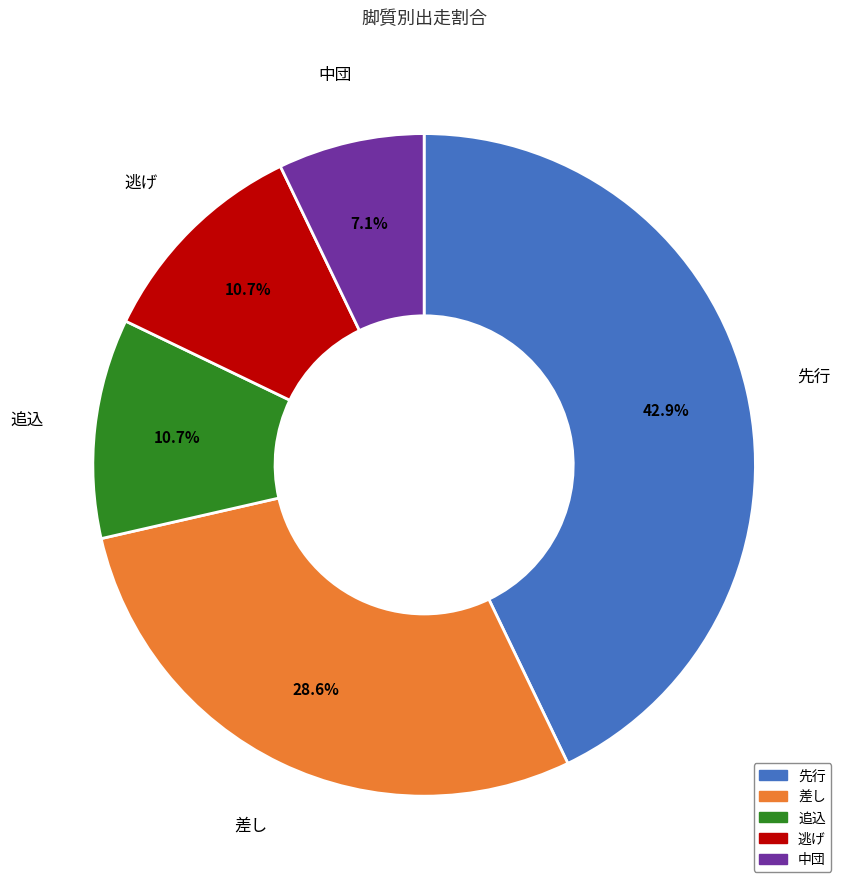

Do 先行 and 差し together represent more than half of the pie?

Yes